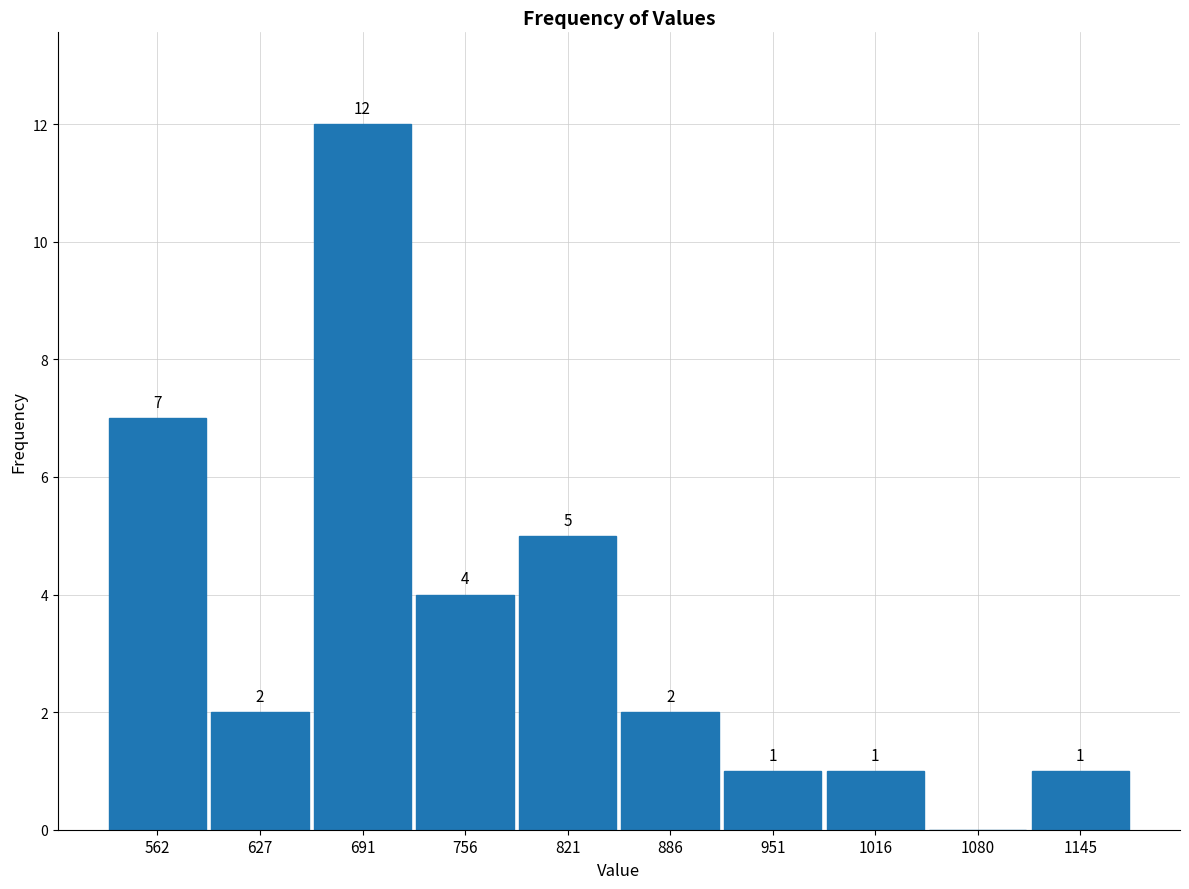

Which range on the x-axis has the tallest bar?

660 to 720